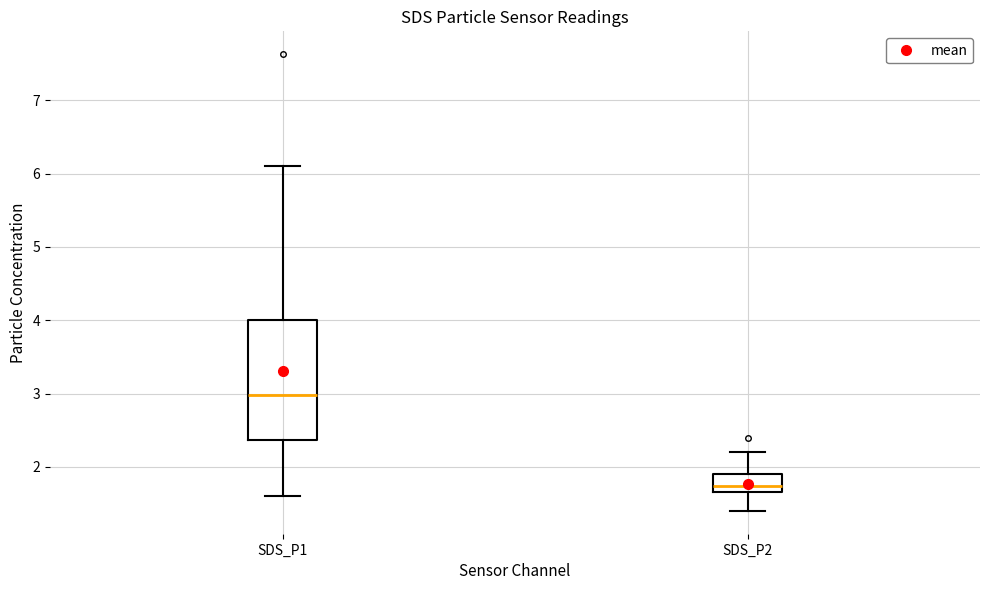

Reading left to right, read every box against the y-axis: the position of its median line, the range the box covers, and the ends of its whiskers. The values are not printed on the chart, so give them approximately, as read against the axis.

SDS_P1: median 3.0, box 2.4 to 4.0, whiskers 1.6 to 6.1
SDS_P2: median 1.7 (just above the box's lower edge), box 1.7 to 1.9, whiskers 1.4 to 2.2